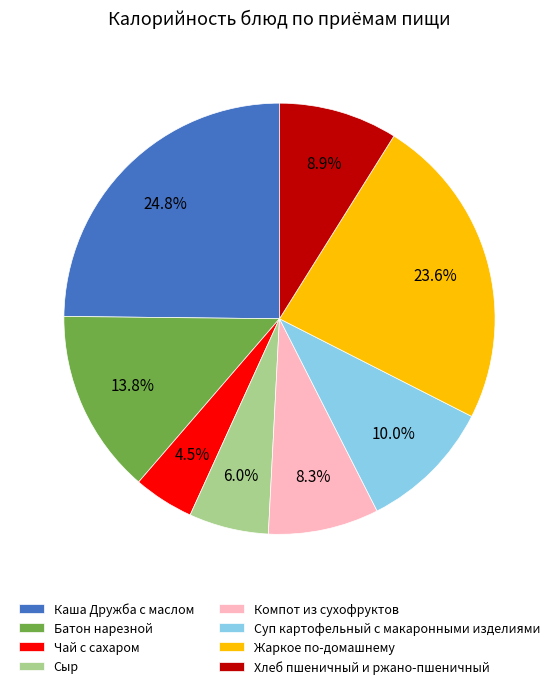

Rank the categories by value from highest to lowest.

Каша Дружба с маслом, Жаркое по-домашнему, Батон нарезной, Суп картофельный с макаронными изделиями, Хлеб пшеничный и ржано-пшеничный, Компот из сухофруктов, Сыр, Чай с сахаром